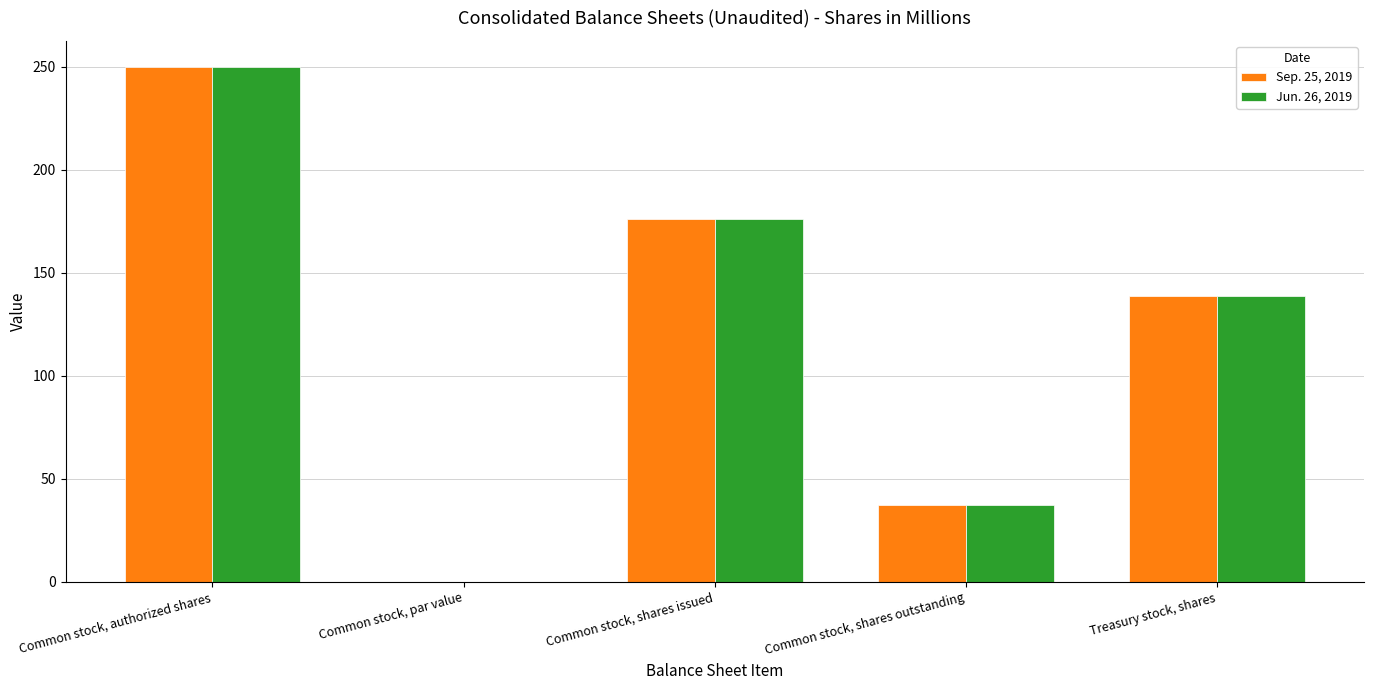

Is it true that Sep. 25, 2019 equals 253.2 at Common stock, shares issued?

False